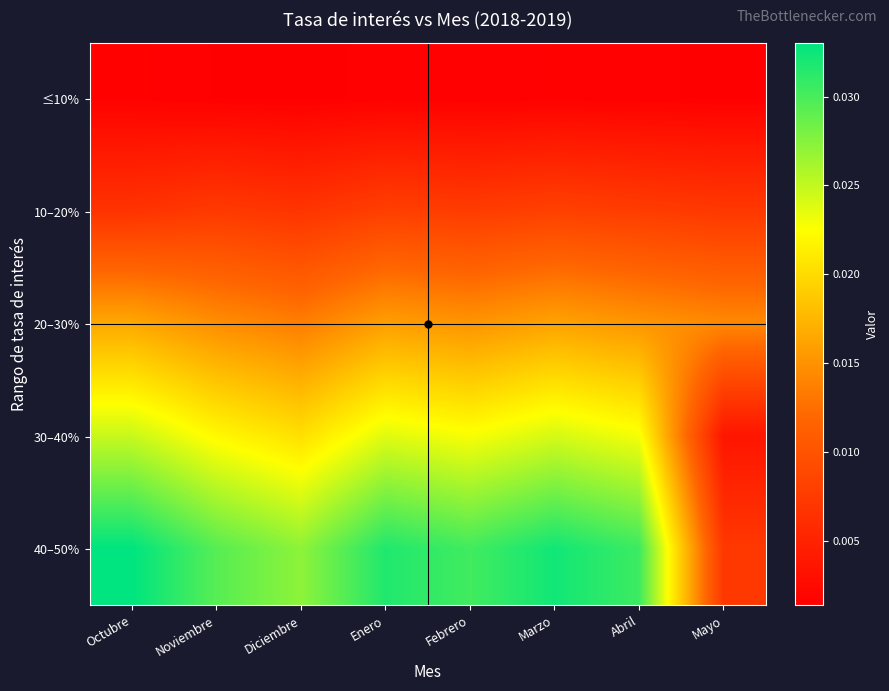

Which series has the widest spread of values?

40–50%